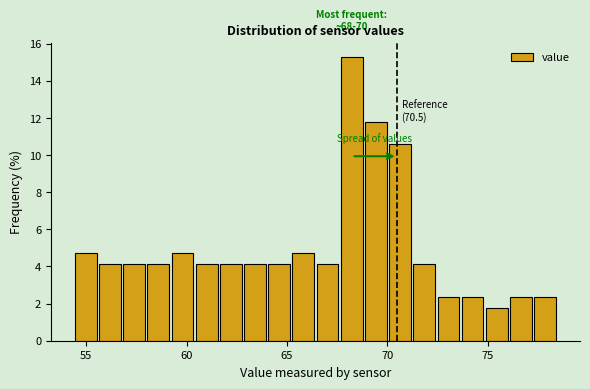

Read against the x-axis, roughly where is the centre of the tallest bar?

68.0